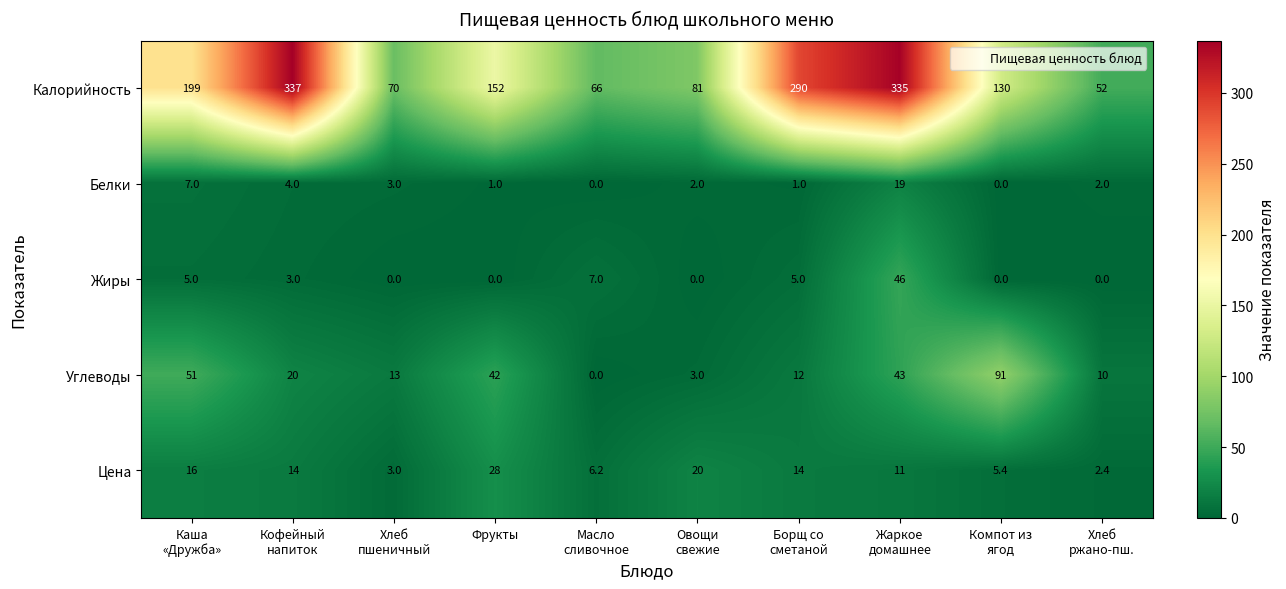

How many series are shown in this chart?

5